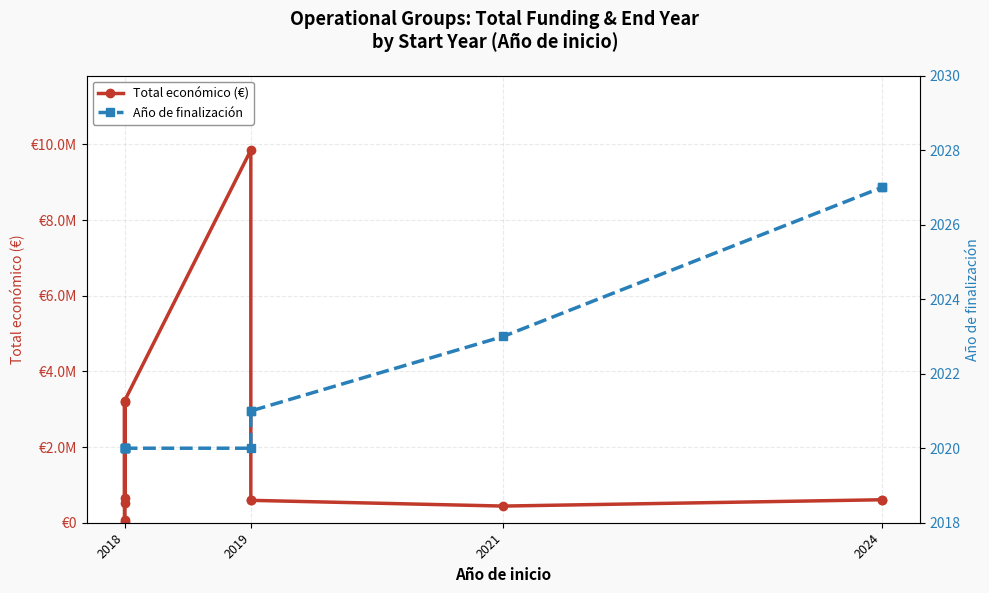

Reading left to right, what are all the values shown in this chart?

Total económico (€): 644817.0	3178596.0	19478.0	64630.0	509019.0	3223608.0	9847932.0	595133.0	591878.0	440317.0	607342.0	602295.4
Año de finalización: 2020.0	2020.0	2020.0	2020.0	2020.0	2020.0	2020.0	2021.0	2021.0	2023.0	2027.0	2027.0